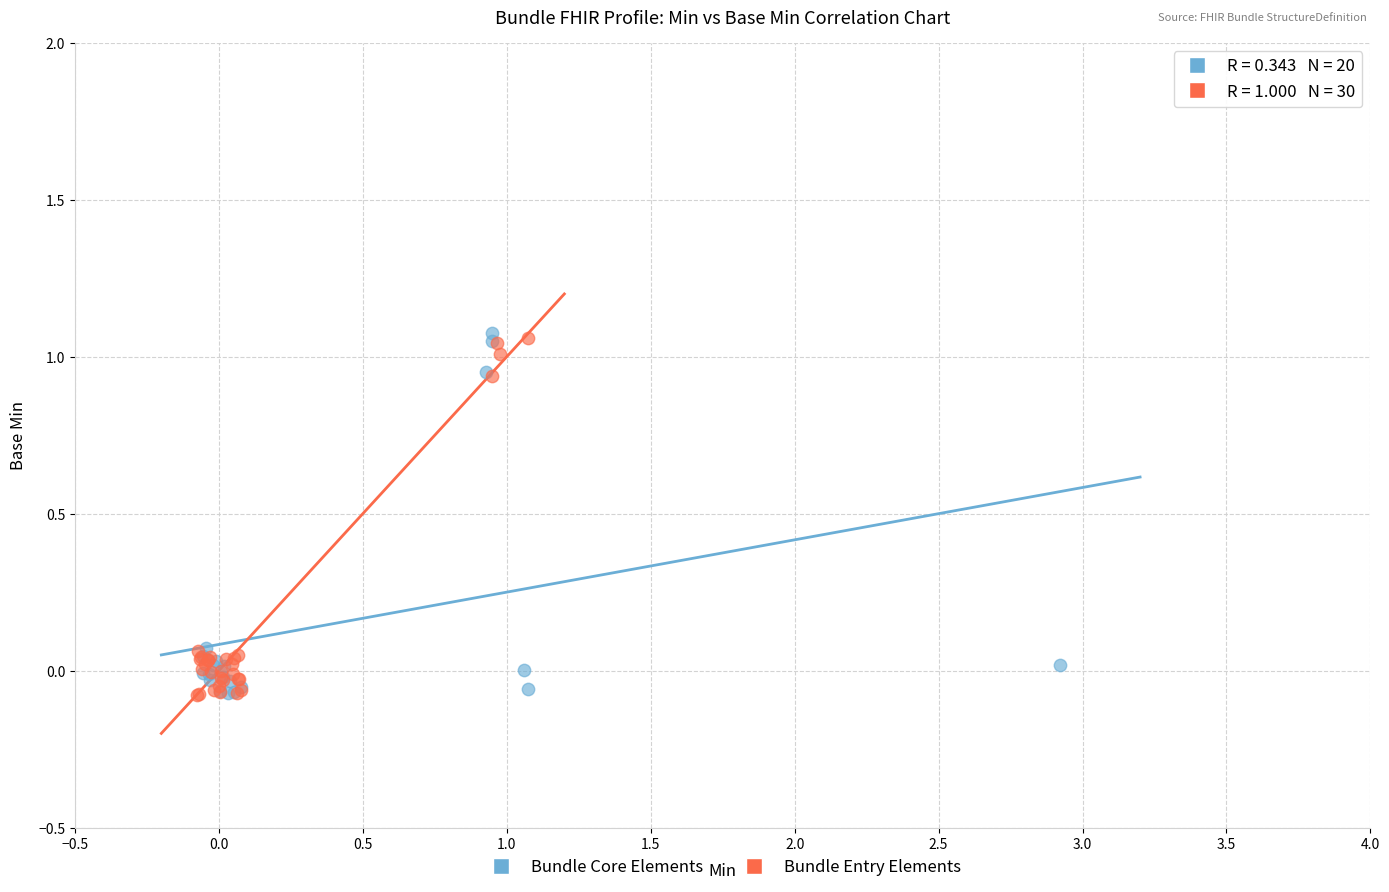

What are all the series names shown in the legend?

Bundle Core Elements, Bundle Entry Elements